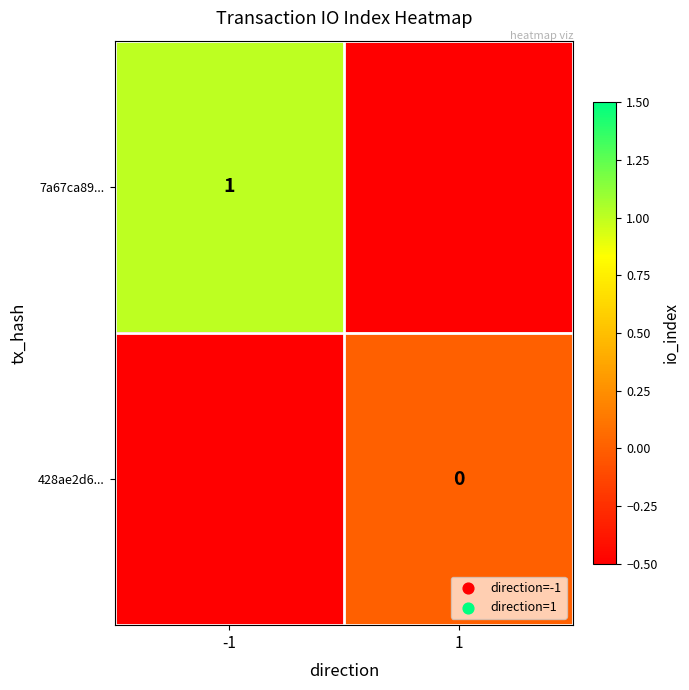

The value of 7a67ca89... at -1 is 0.4. True or false?

False